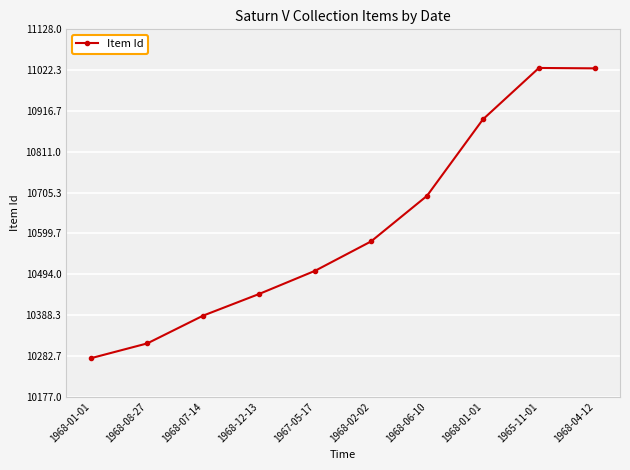

Reading left to right, what are all the values shown in this chart?

1968-01-01=10277	1968-08-27=10315	1968-07-14=10387	1968-12-13=10443	1967-05-17=10503	1968-02-02=10579	1968-06-10=10697	1968-01-01=10895	1965-11-01=11028	1968-04-12=11027